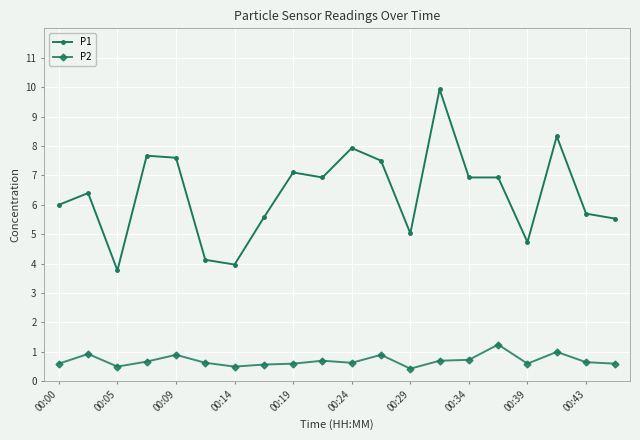

Which series has the widest spread of values?

P1